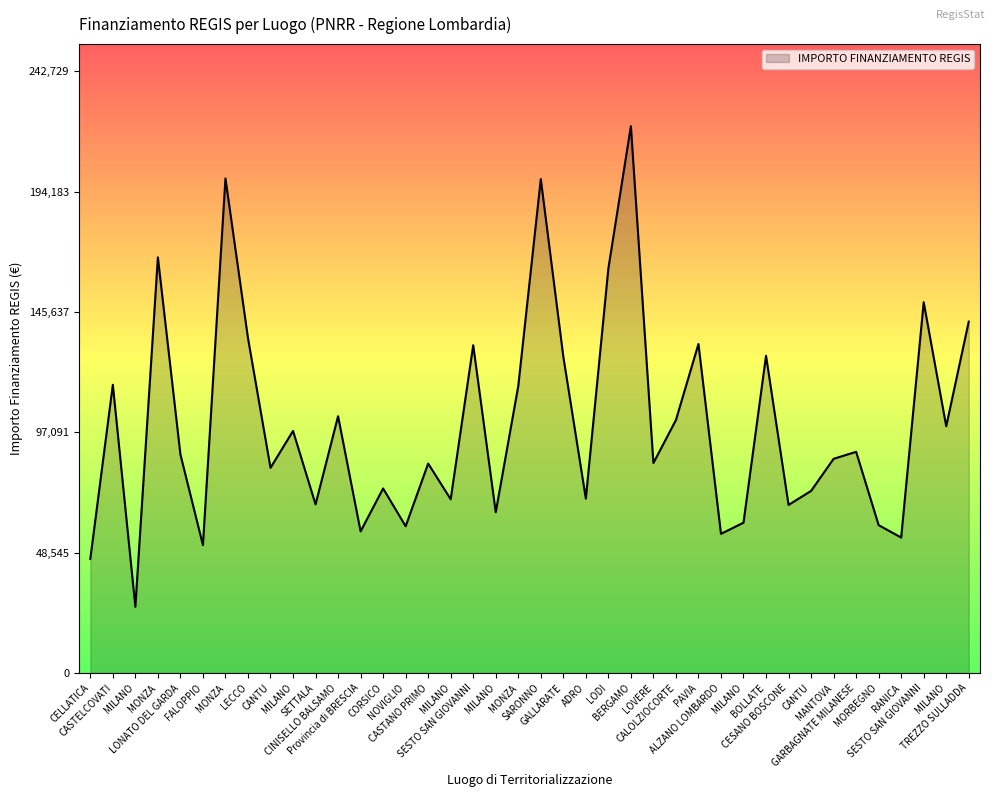

Reading left to right, list all the values displayed in this chart.

46044.5	116324.6	26730.0	167724.8	88213.8	51620.1	199567.7	135157.2	82798.6	97694.9	68057.8	103619.9	57160.7	74486.0	59229.0	84538.8	70120.9	132279.7	64886.6	115789.8	199303.9	127674.8	70397.4	163198.8	220663.0	84744.5	102092.5	132781.0	56181.6	60687.8	128032.6	67843.7	73496.1	86448.2	89266.3	59681.5	54682.1	149604.4	99582.8	141794.5